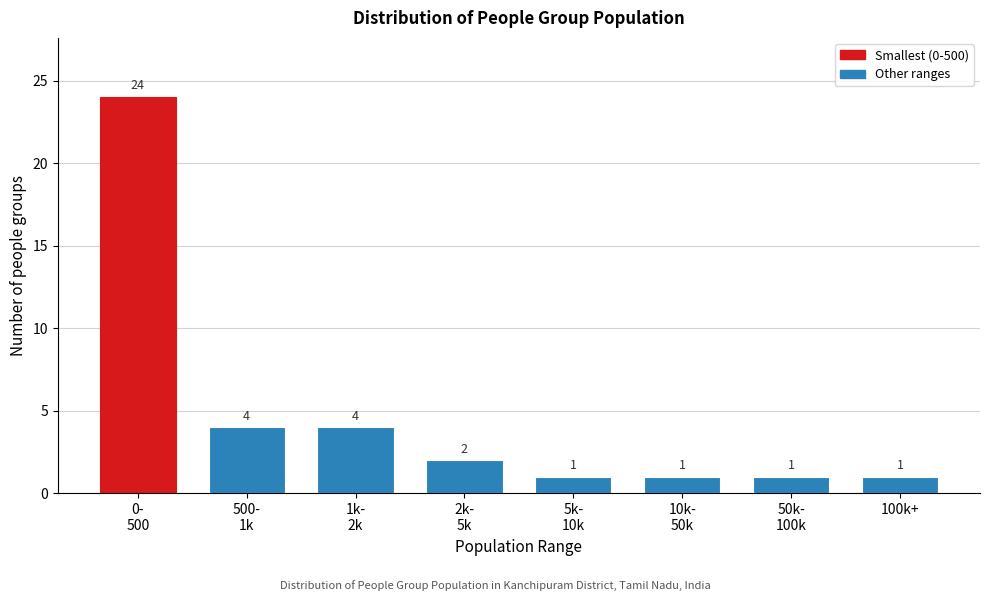

Reading left to right, extract all data points from this chart.

24	4	4	2	1	1	1	1